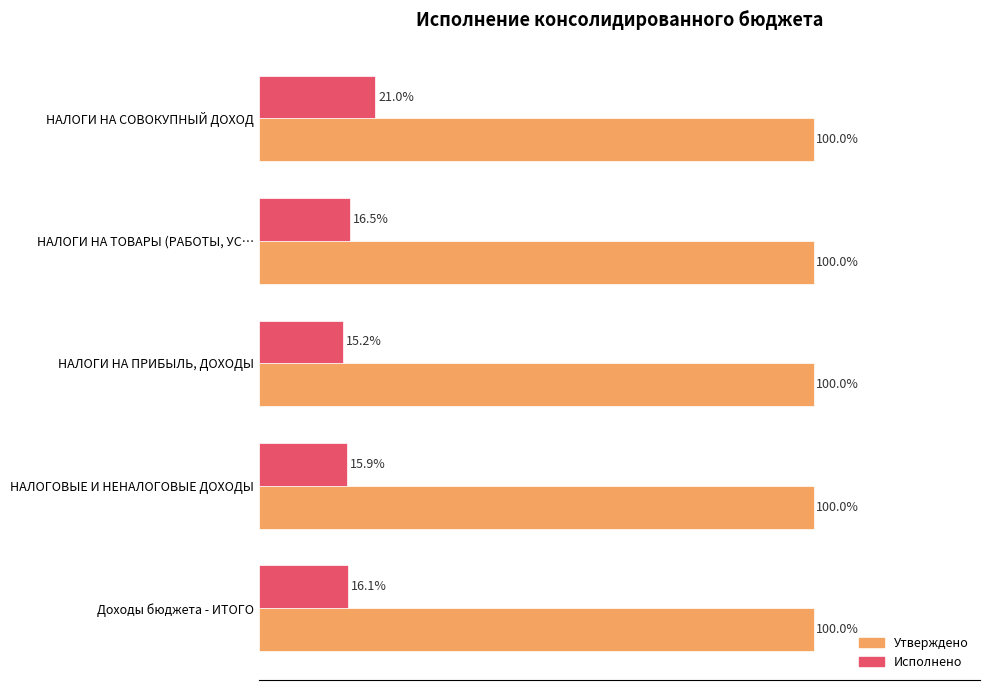

Which series has the widest spread of values?

Исполнено